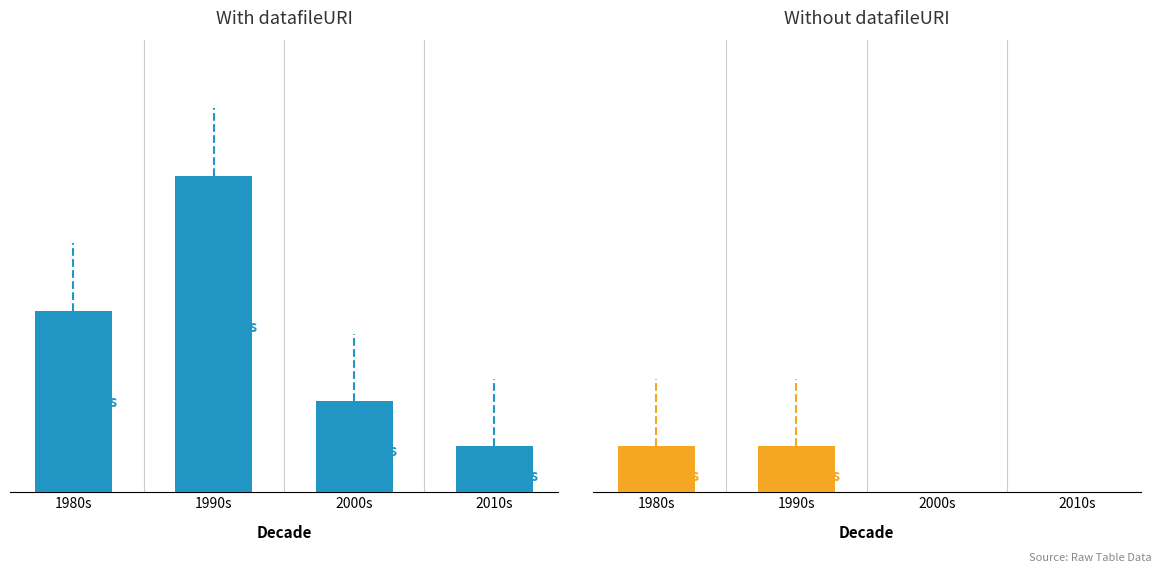

What is the sum of all Without datafileURI values?

2